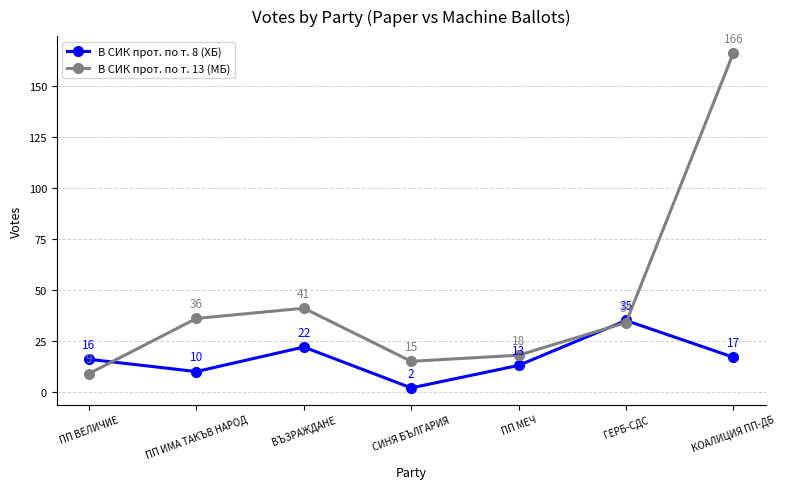

Between which two adjacent categories do В СИК прот. по т. 8 (ХБ) and В СИК прот. по т. 13 (МБ) first intersect?

ПП ВЕЛИЧИЕ and ПП ИМА ТАКЪВ НАРОД